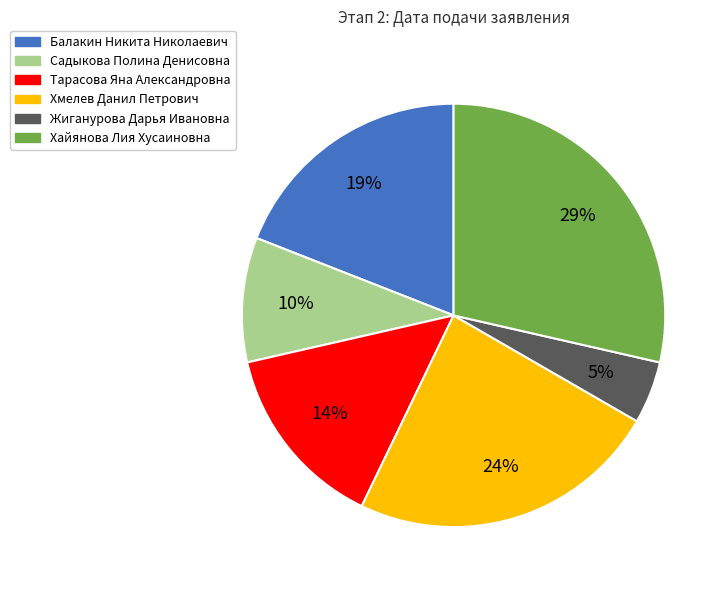

Is it true that Балакин Никита Николаевич is 19% of the pie?

True